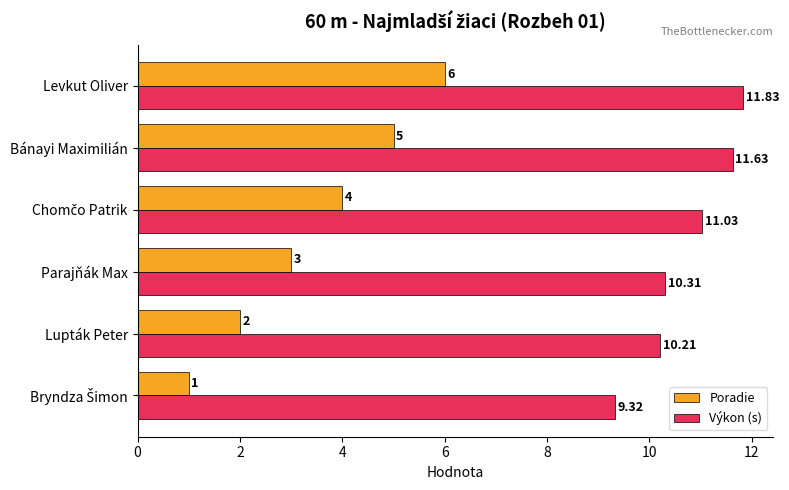

At which category is the sum across all series the highest?

Levkut Oliver